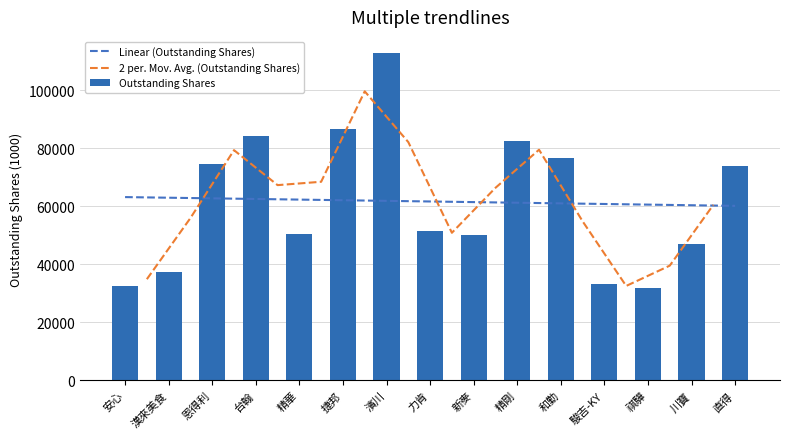

What is the greatest value displayed?

112713